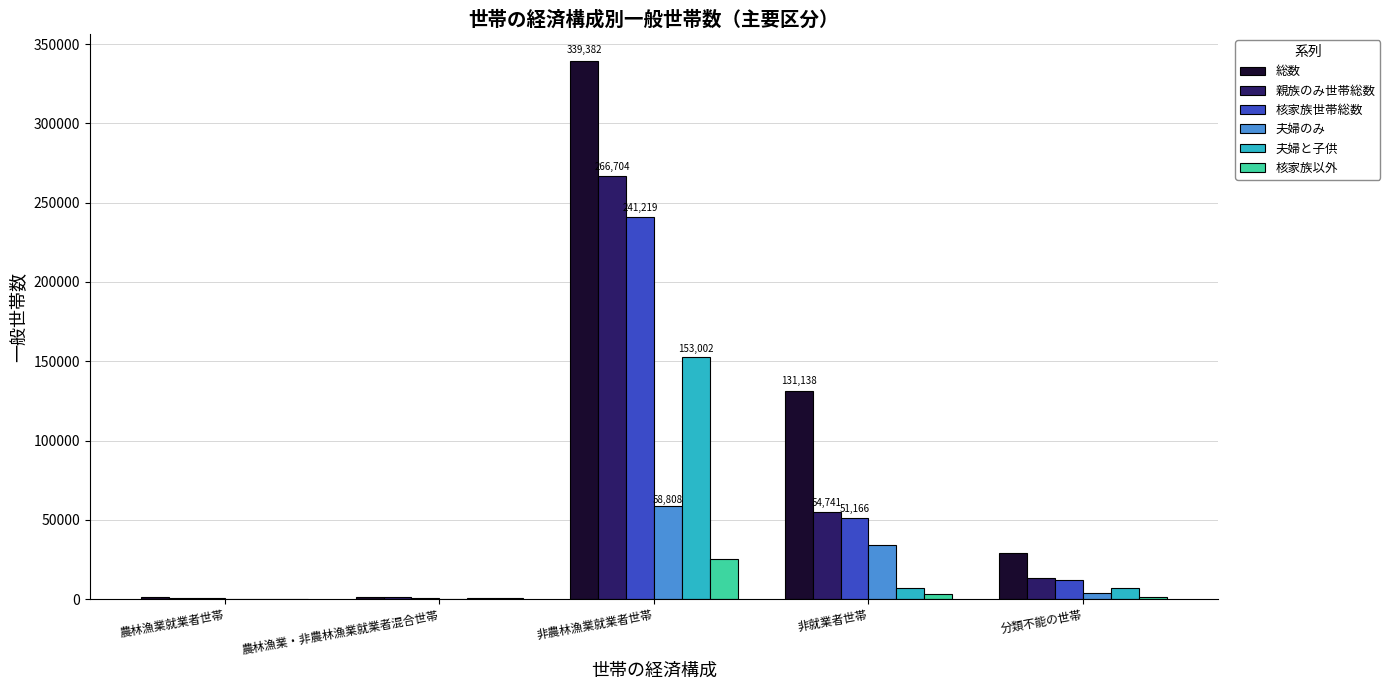

How many data points does each series have?

5